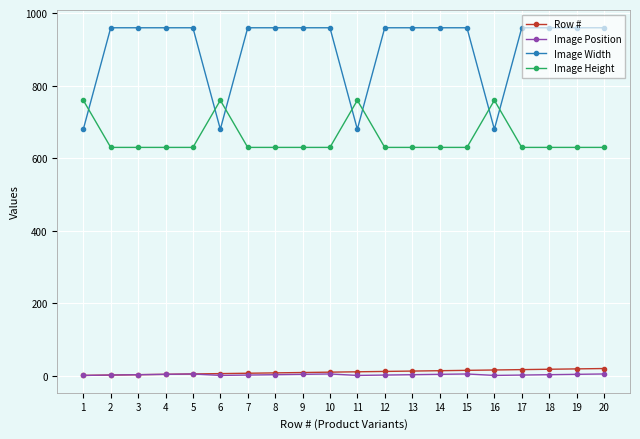

Which series changed the most between 1 and 13?

Image Width